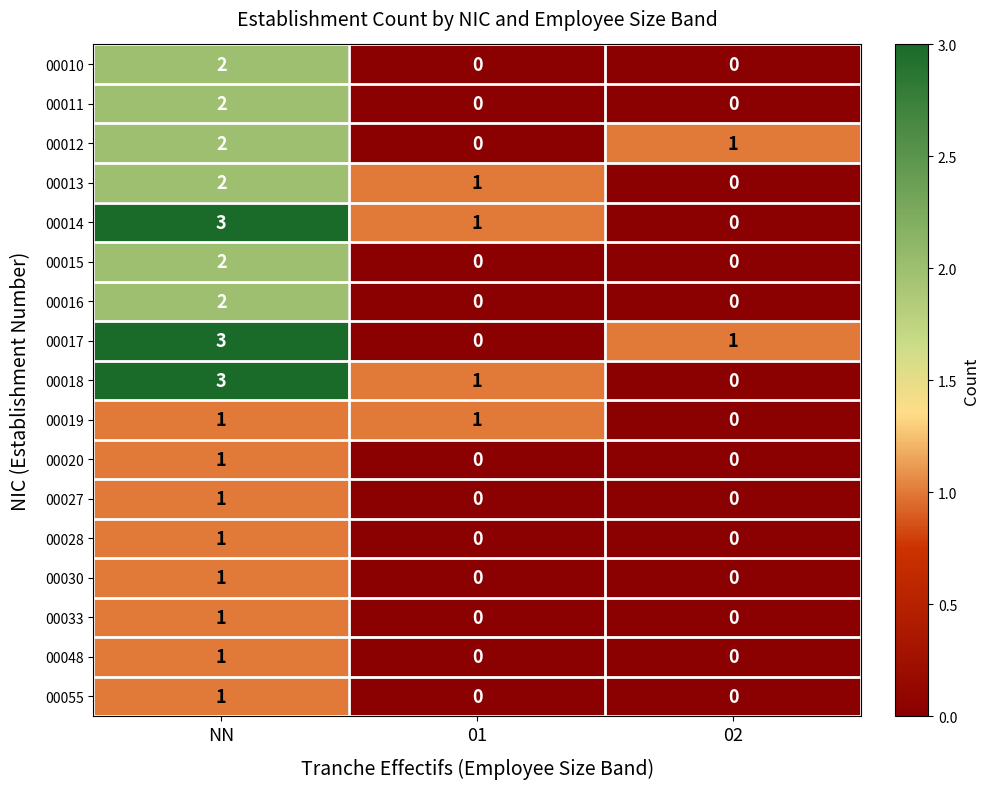

Is it true that 00013 equals 1 at 02?

False